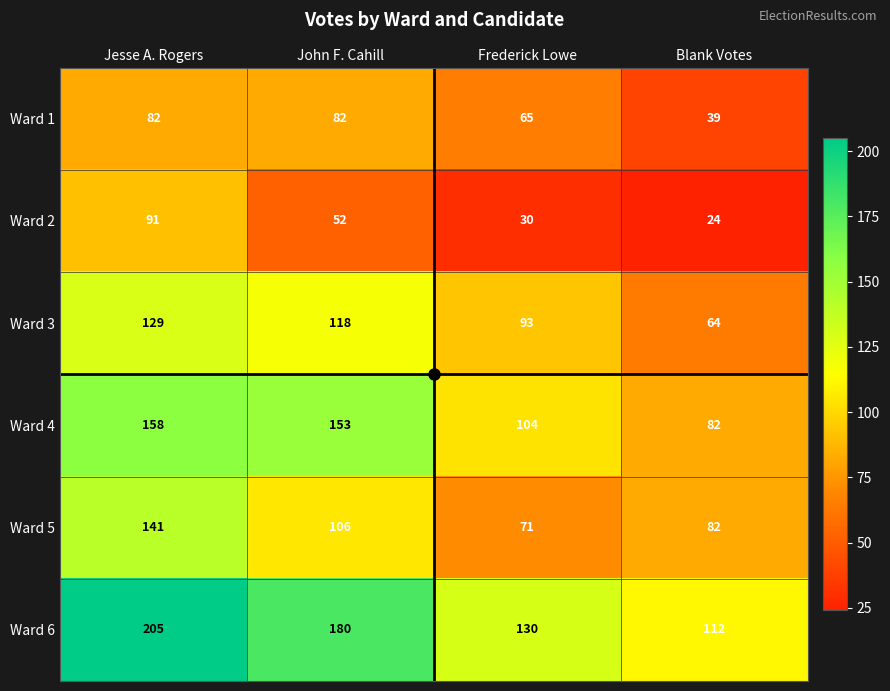

True or false: Ward 2 has a value of 158 at Jesse A. Rogers.

False